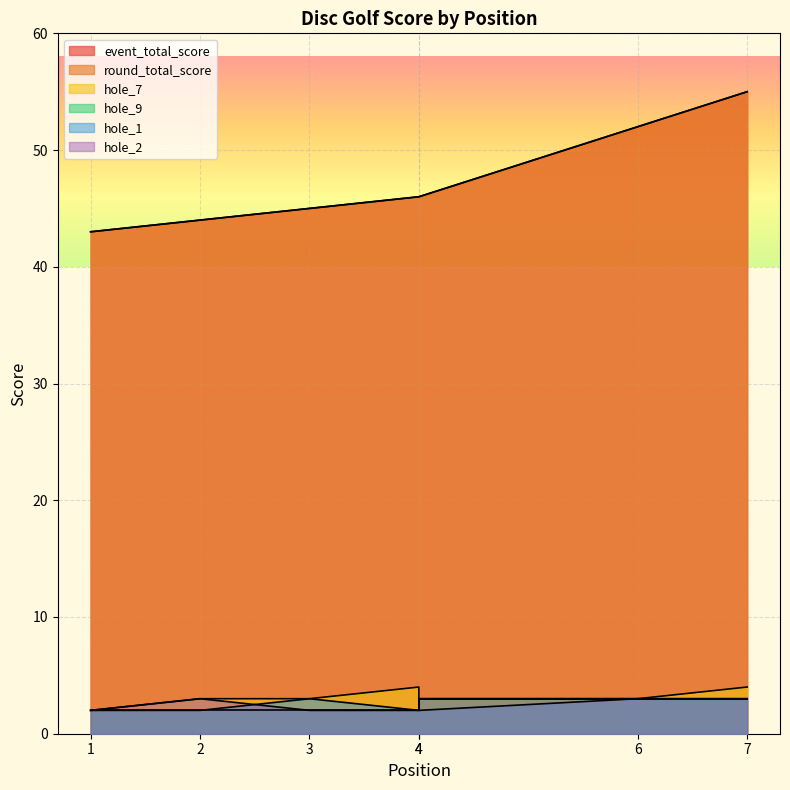

True or false: hole_7 and hole_1 cross at least once.

False